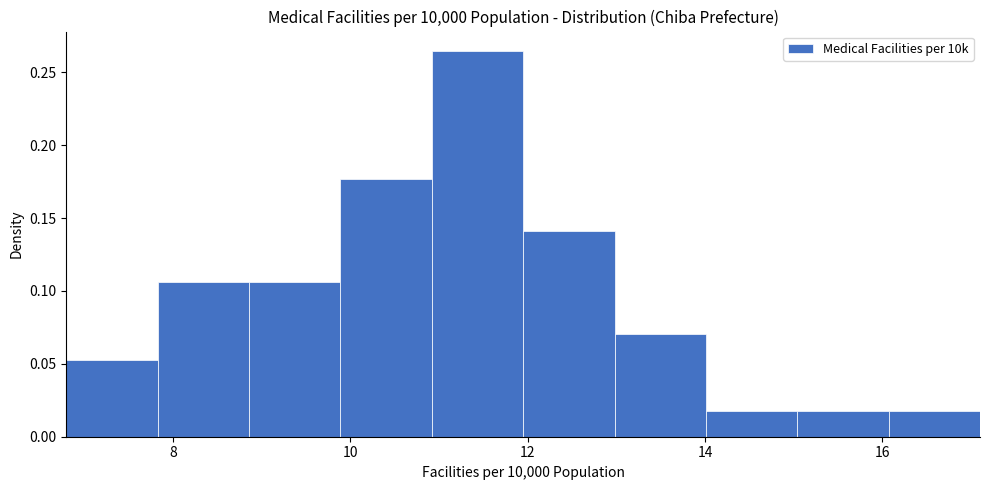

Reading left to right, list every bar in this chart as the range it spans on the x-axis followed by its height. Neither the bar edges nor the heights are printed on the chart, so give them approximately, as read against the axes.

6.8 to 7.8: 0.055
7.8 to 8.8: 0.105
8.8 to 9.8: 0.105
9.8 to 11.0: 0.175
11.0 to 12.0: 0.265
12.0 to 13.0: 0.140
13.0 to 14.0: 0.070
14.0 to 15.0: 0.020
15.0 to 16.0: 0.020
16.0 to 17.2: 0.020